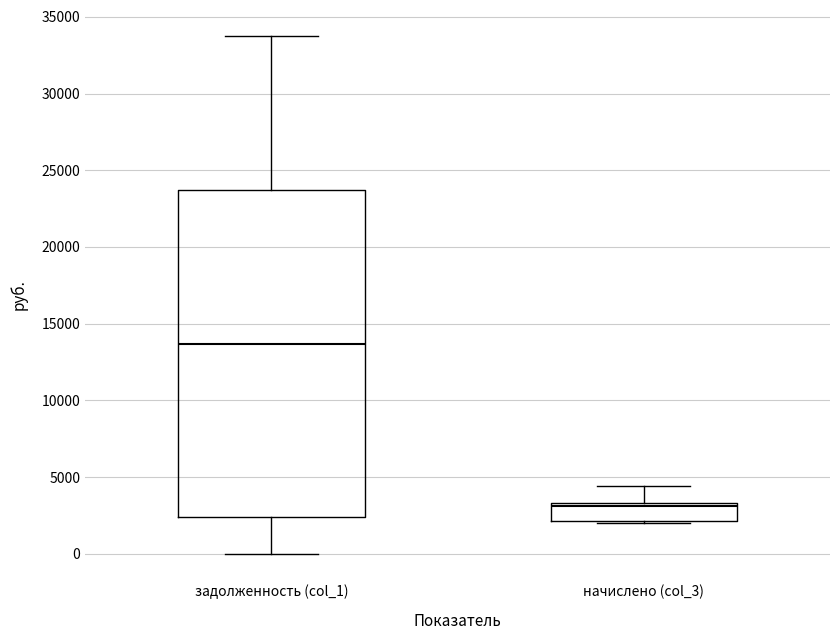

Which box has the highest median line?

задолженность (col_1)